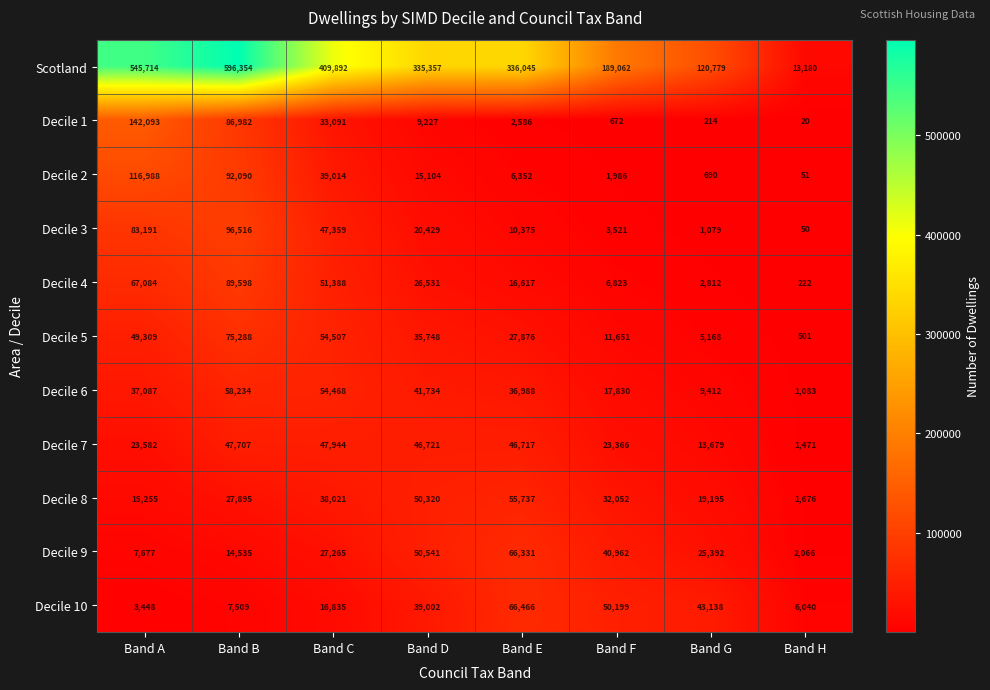

Count the number of categories in the chart.

8